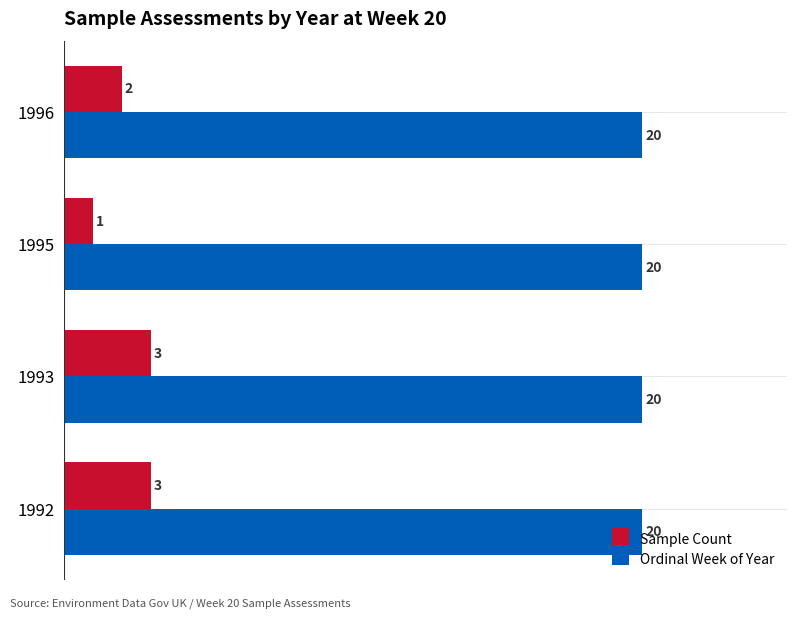

What are all the series names shown in the legend?

Sample Count, Ordinal Week of Year